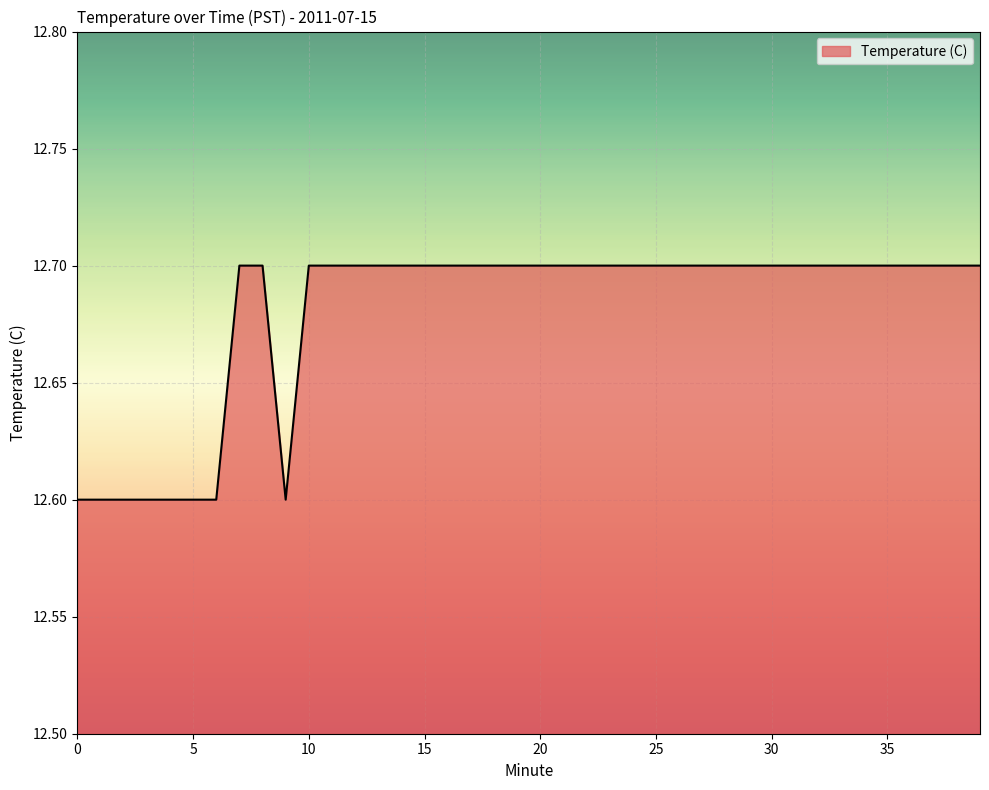

What is the greatest value displayed?

12.7